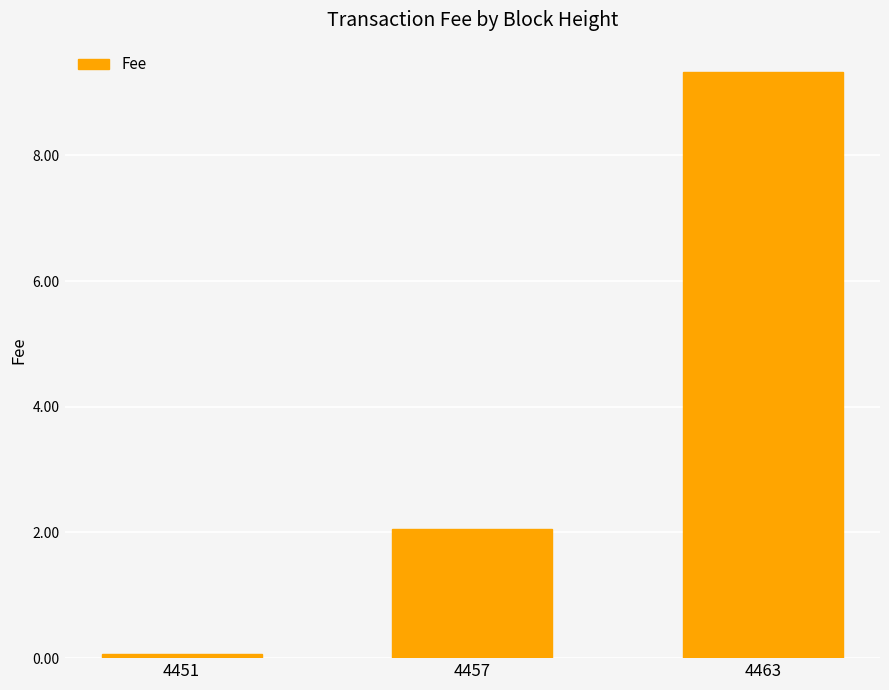

The value at 4457 is 2.1. True or false?

True